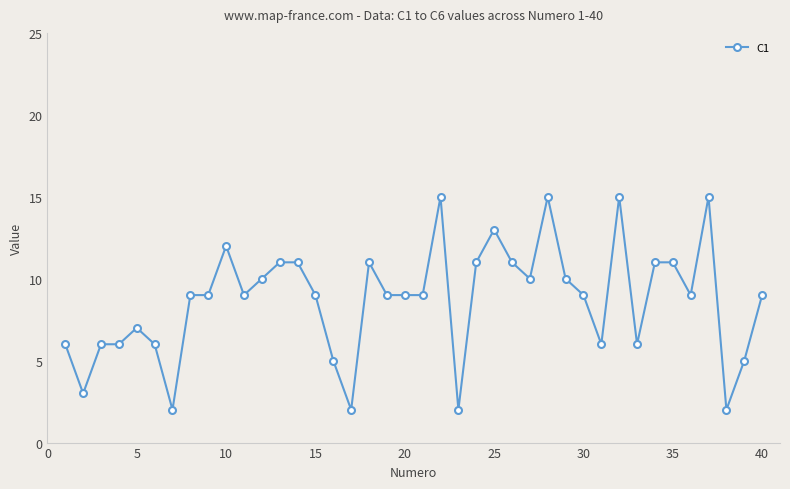

What is the maximum value shown in the chart?

15